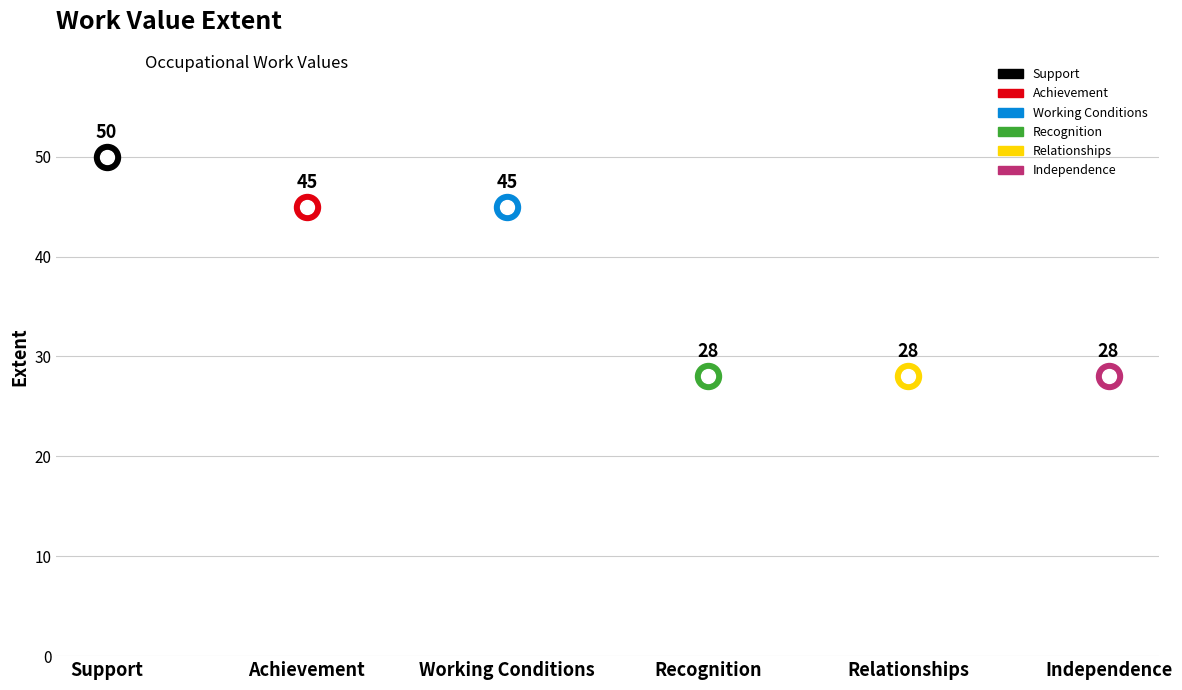

Approximately how many times larger is the value at Working Conditions compared to Achievement?

1.0